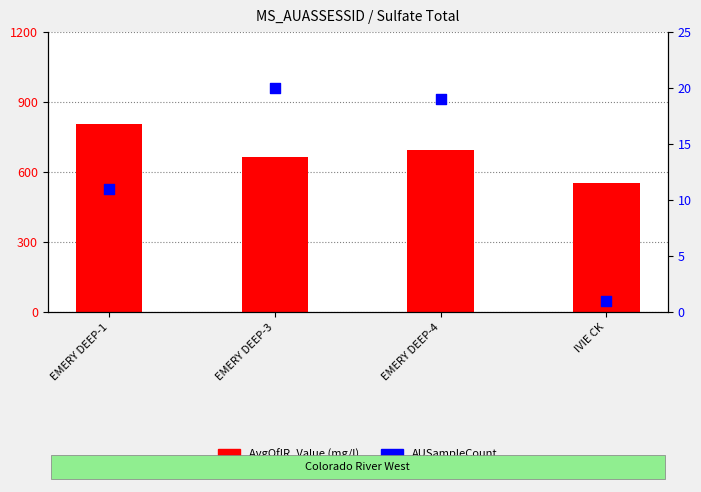

What is the total value across all series at IVIE CK?

553.0